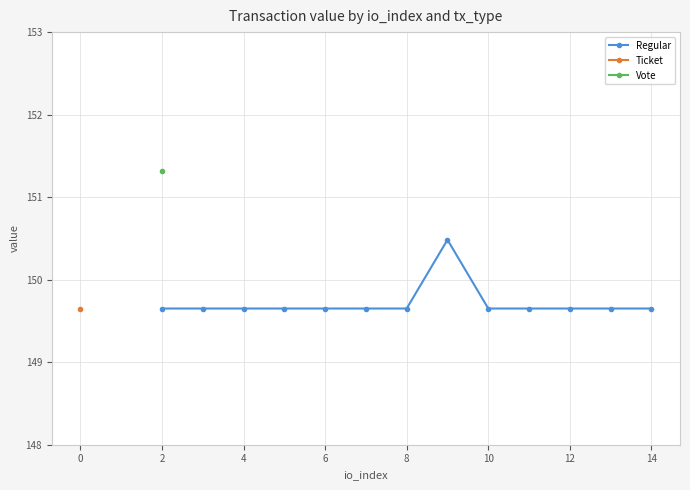

How many lines are shown in the chart?

1